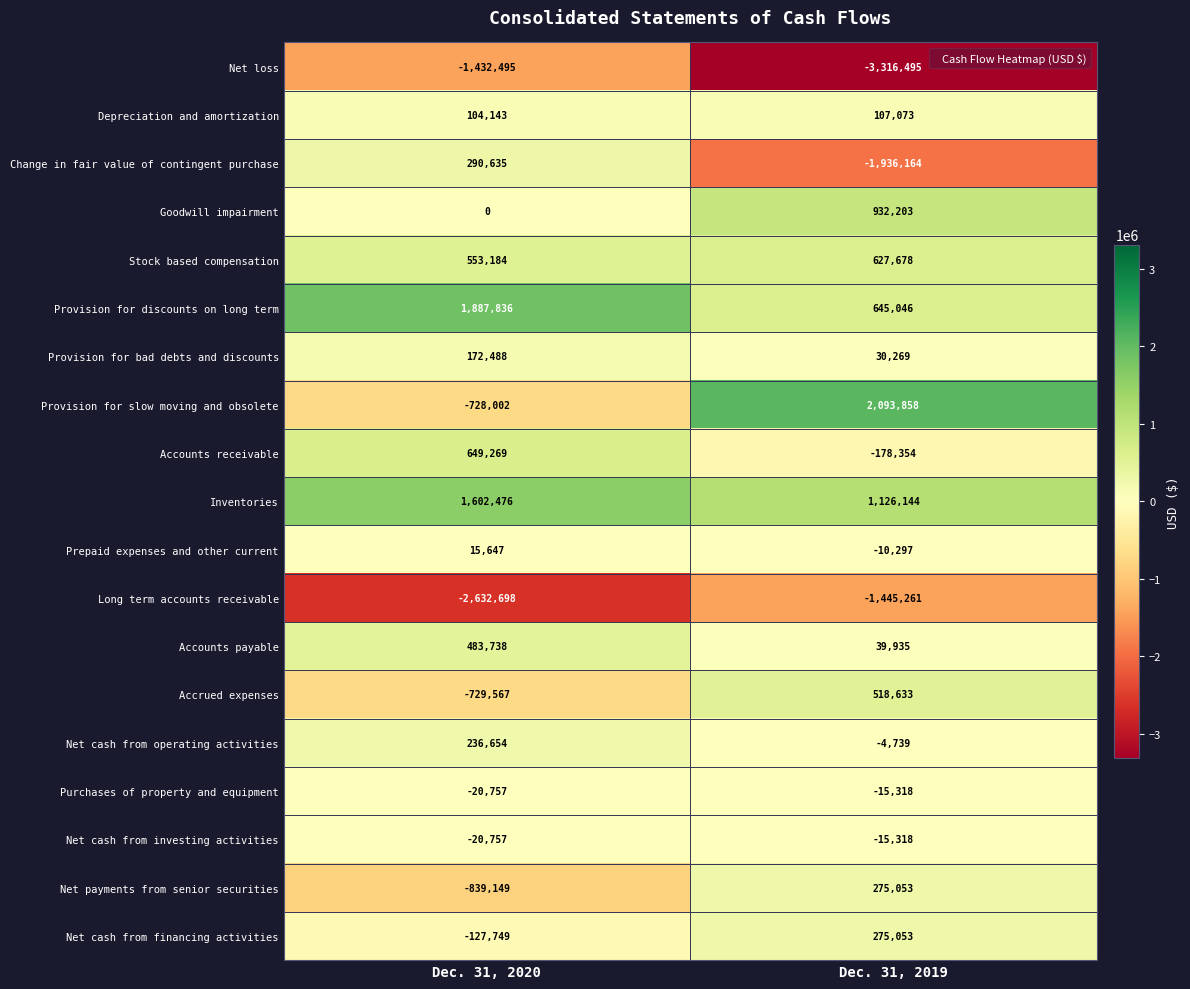

What is the spread (max minus min) of values at Dec. 31, 2019?

5410353